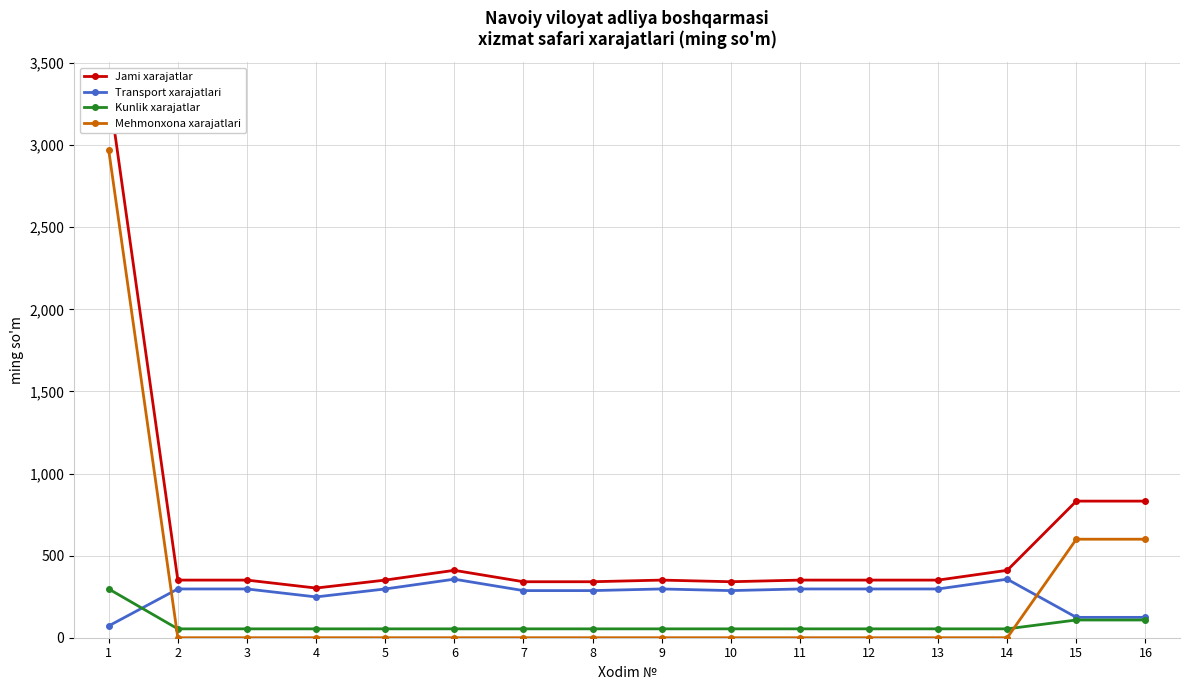

Count the number of categories in the chart.

16